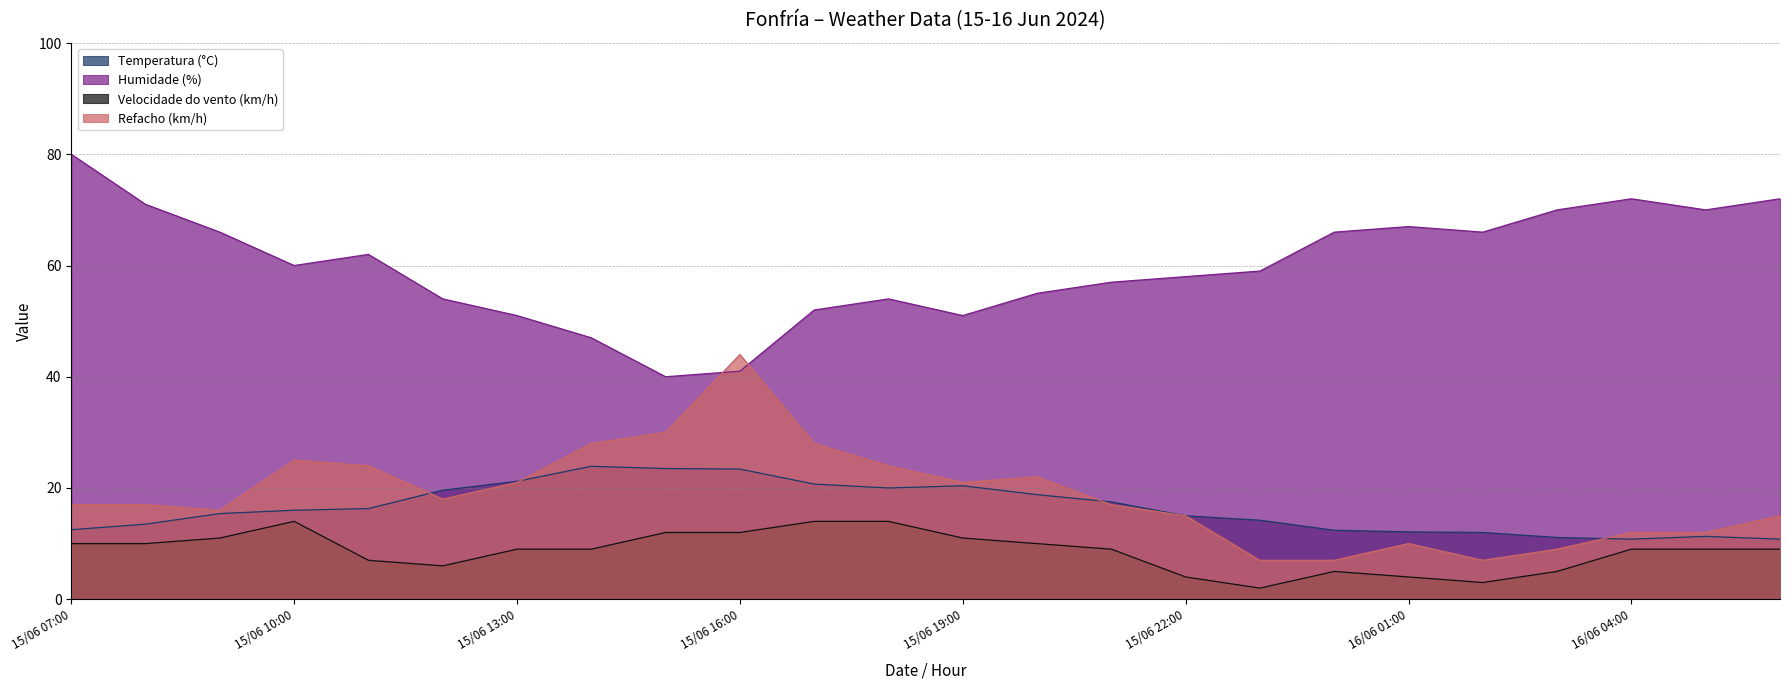

In Velocidade do vento (km/h), how many points are lower than both neighbors (excluding endpoints)?

3